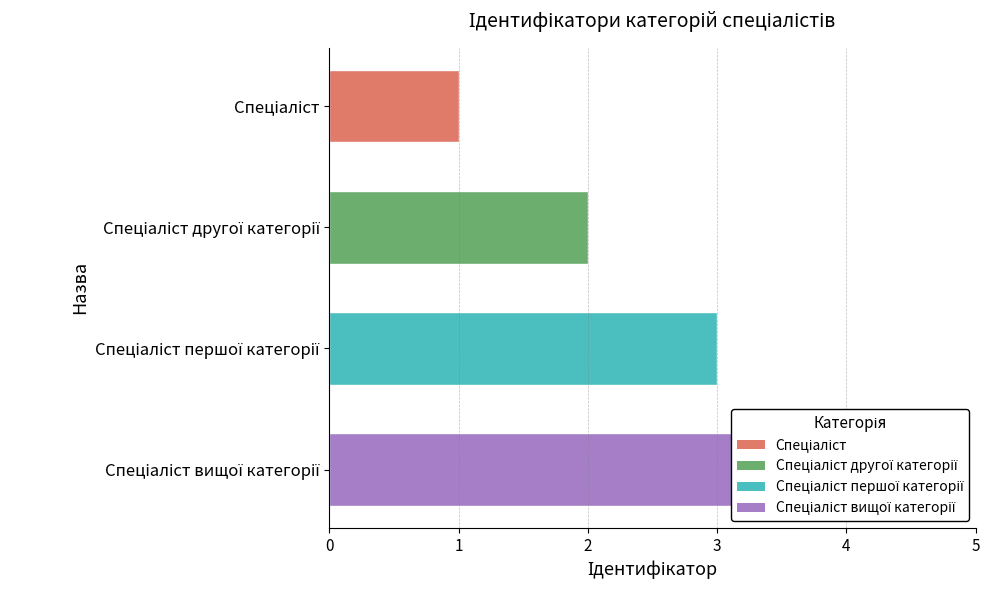

What is the change in value from Спеціаліст другої категорії to Спеціаліст першої категорії?

+1